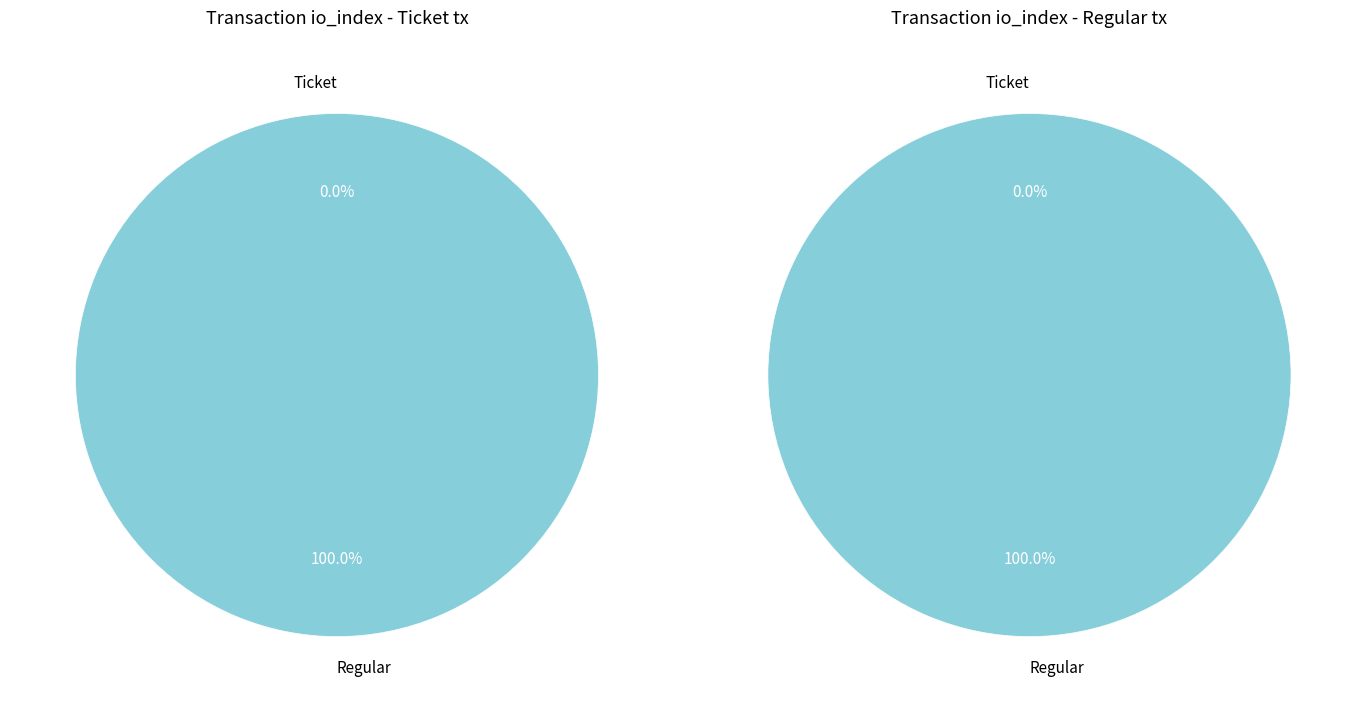

Which category has the biggest portion of the pie?

Regular (index 70)